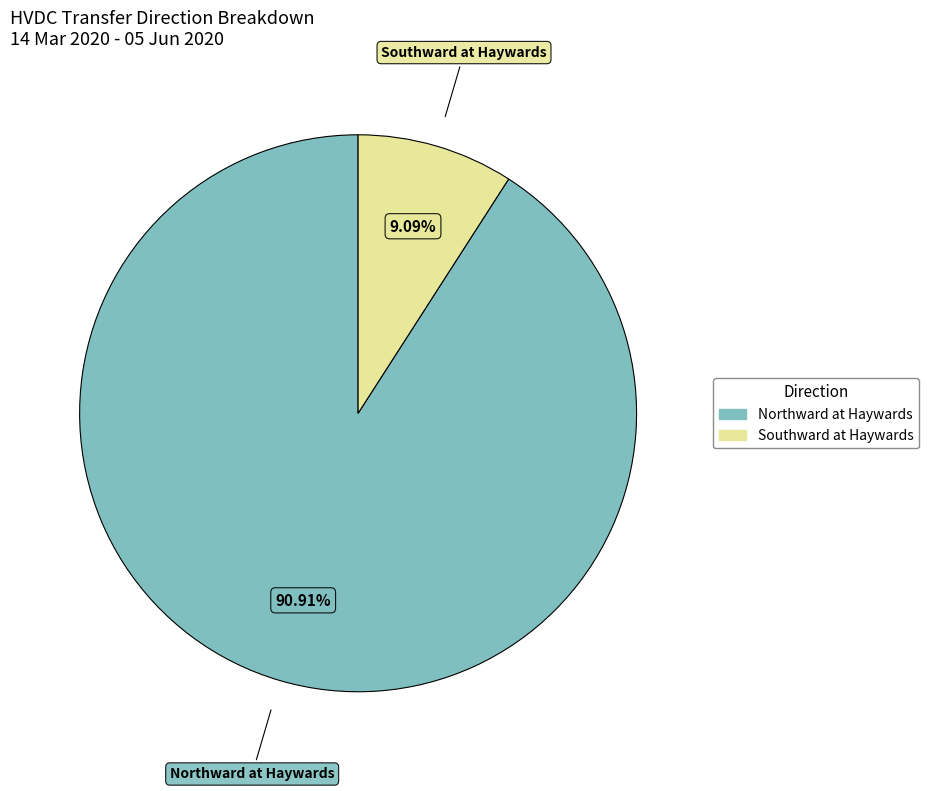

Rank the categories by value from highest to lowest.

Northward at Haywards, Southward at Haywards